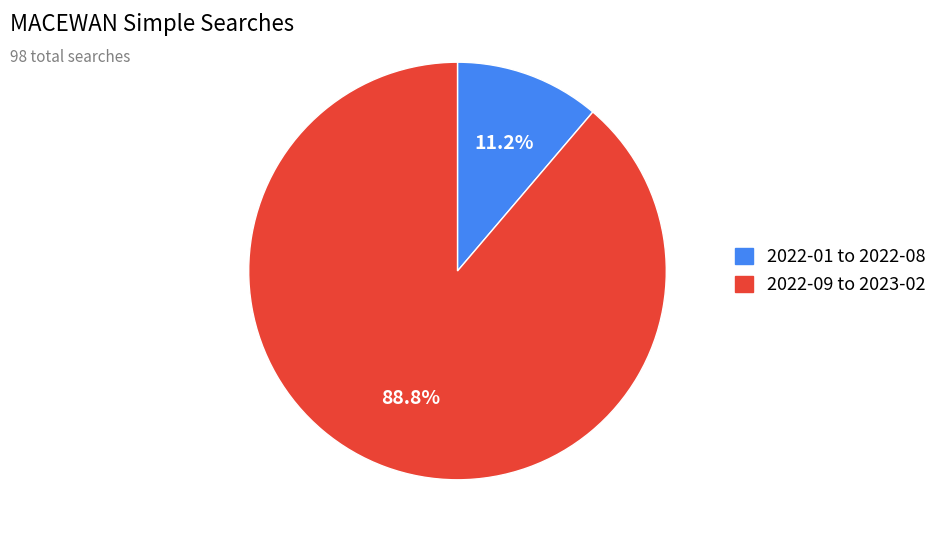

Does any single category account for the majority?

Yes